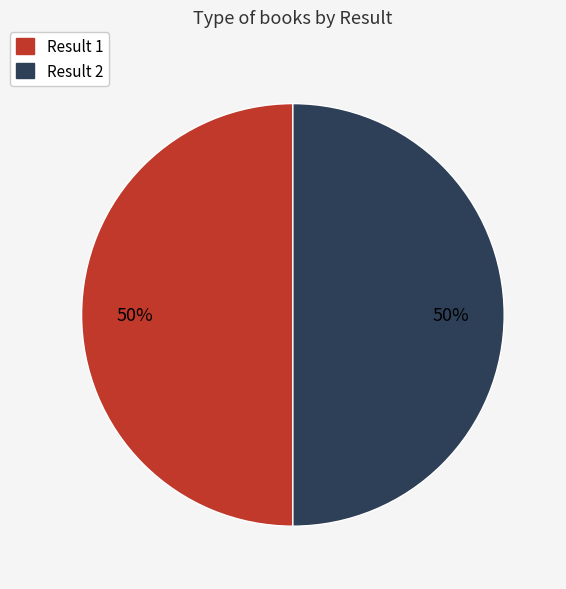

To the nearest percent, what is the average slice percentage?

50%